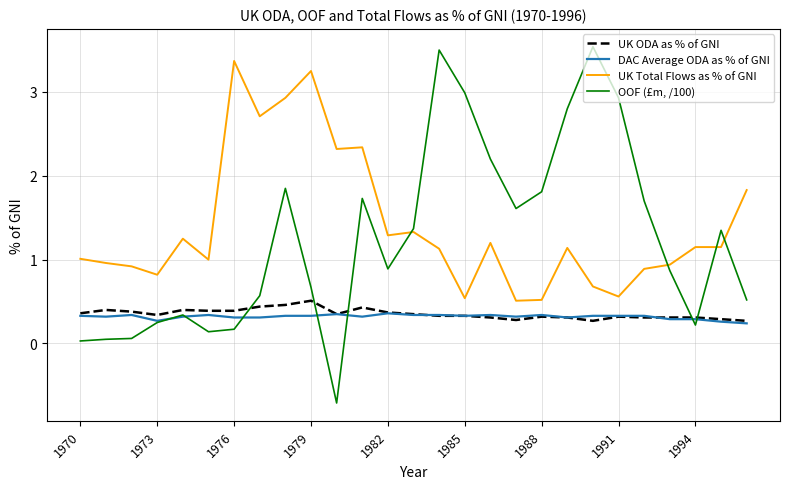

What is the maximum value for DAC Average ODA as % of GNI?

0.4